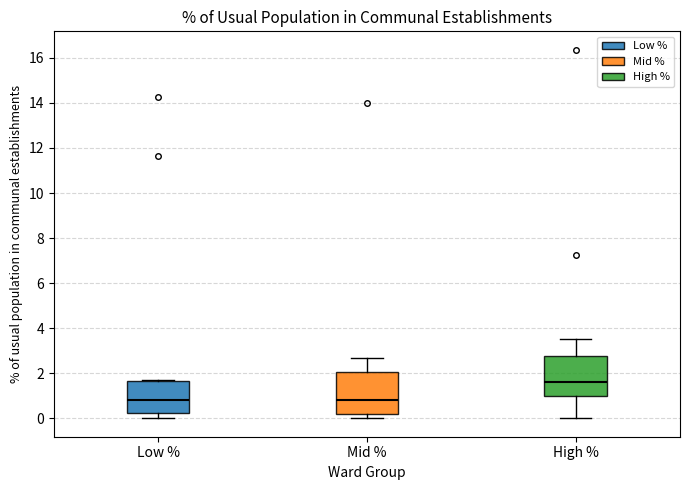

Reading left to right, read every box against the y-axis: the position of its median line, the range the box covers, and the ends of its whiskers. The values are not printed on the chart, so give them approximately, as read against the axis.

Low %: median 0.8, box 0.2 to 1.6, whiskers 0.0 to 1.8
Mid %: median 0.8, box 0.2 to 2.0, whiskers 0.0 to 2.6
High %: median 1.6, box 1.0 to 2.8, whiskers 0.0 to 3.6